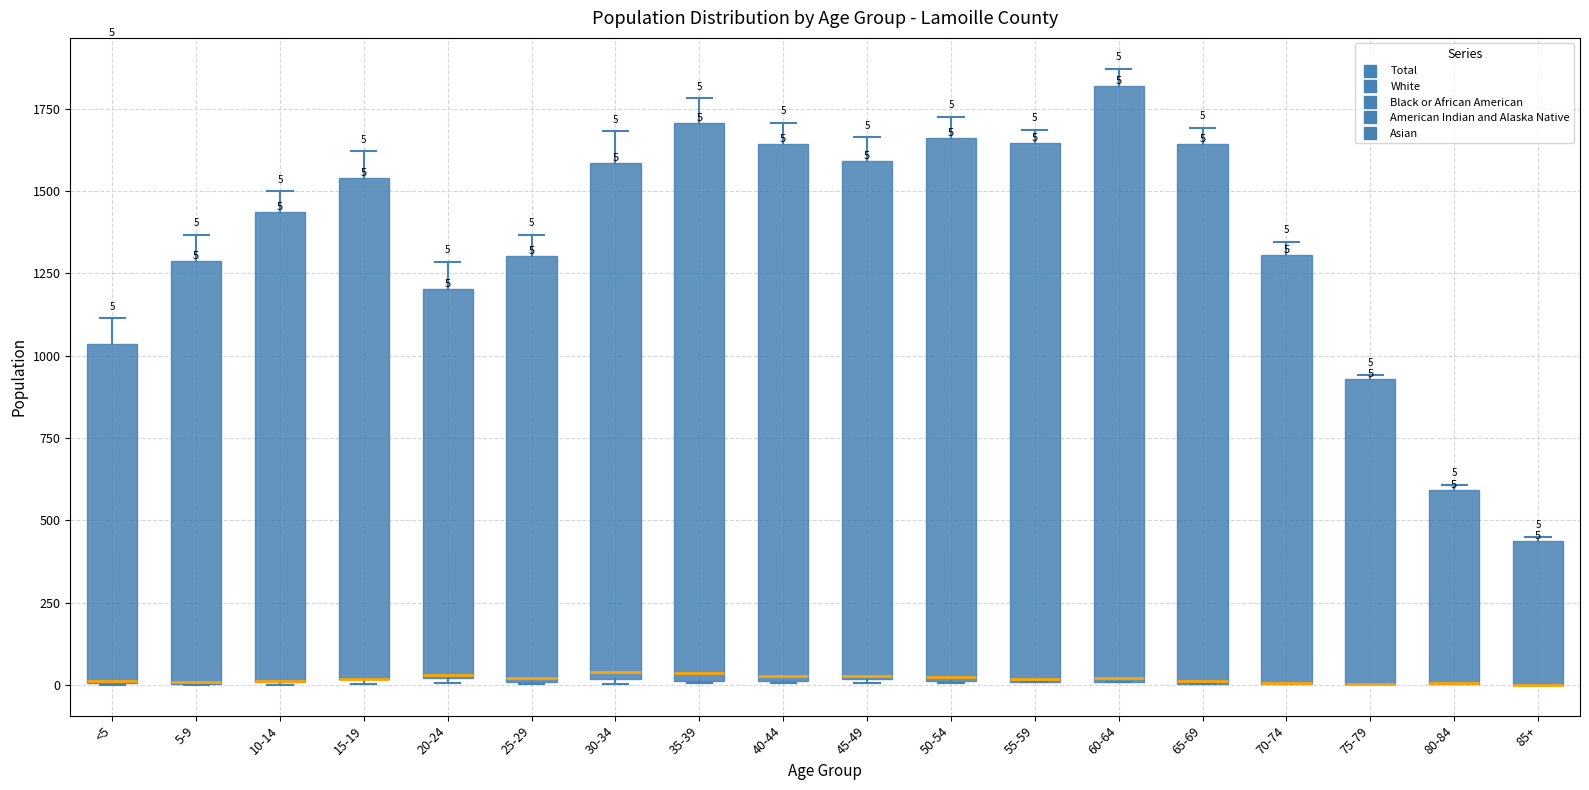

Which box is the tallest, from its lower edge to its upper edge?

60-64